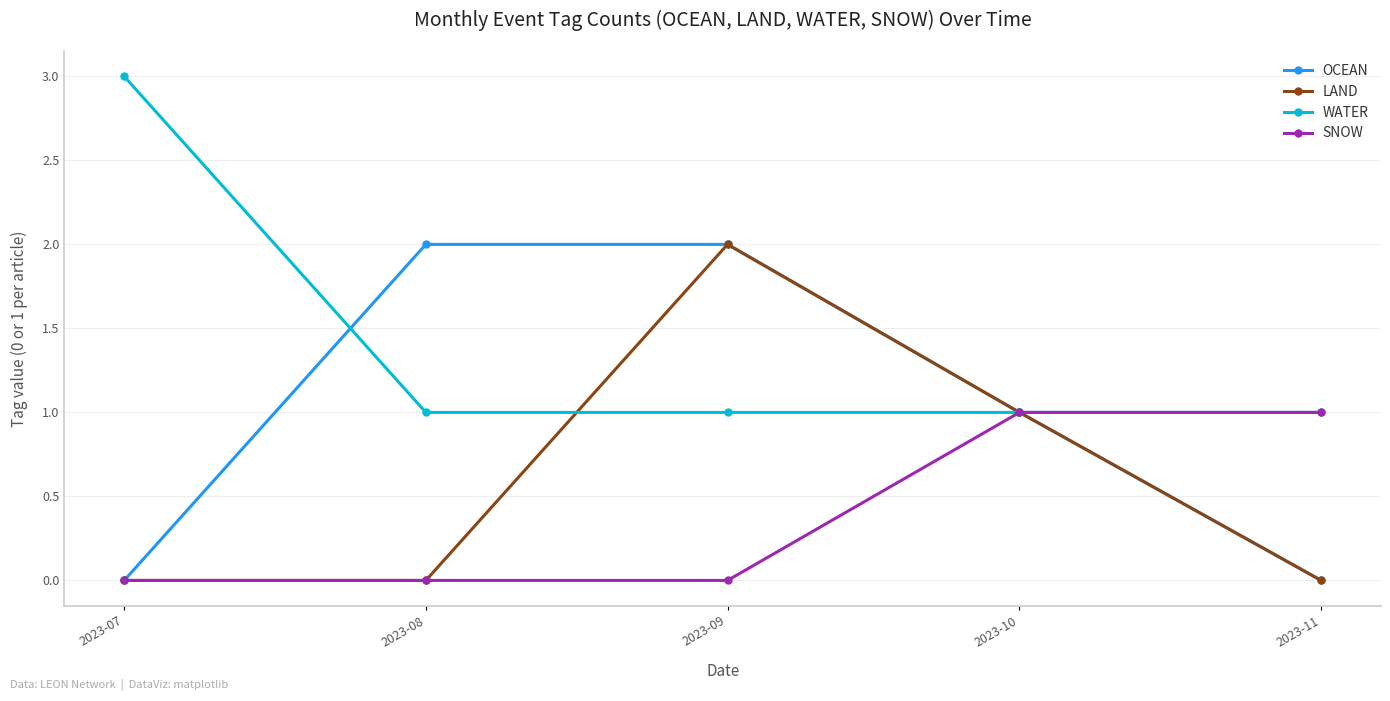

The OCEAN series shows 0 at 2023-11. True or false?

True